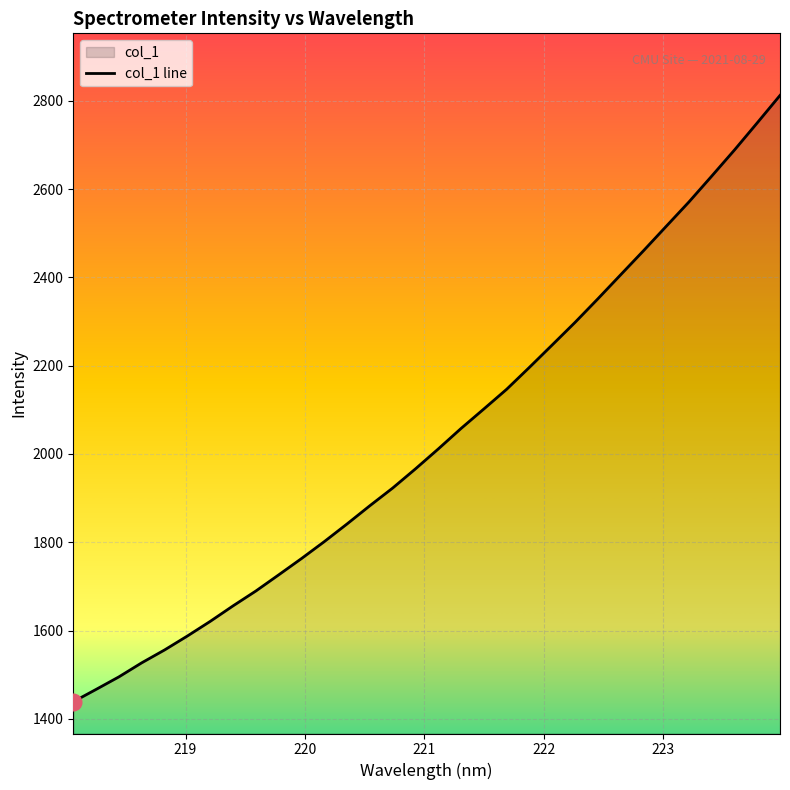

True or false: the data has more than 2 interior local peaks.

False